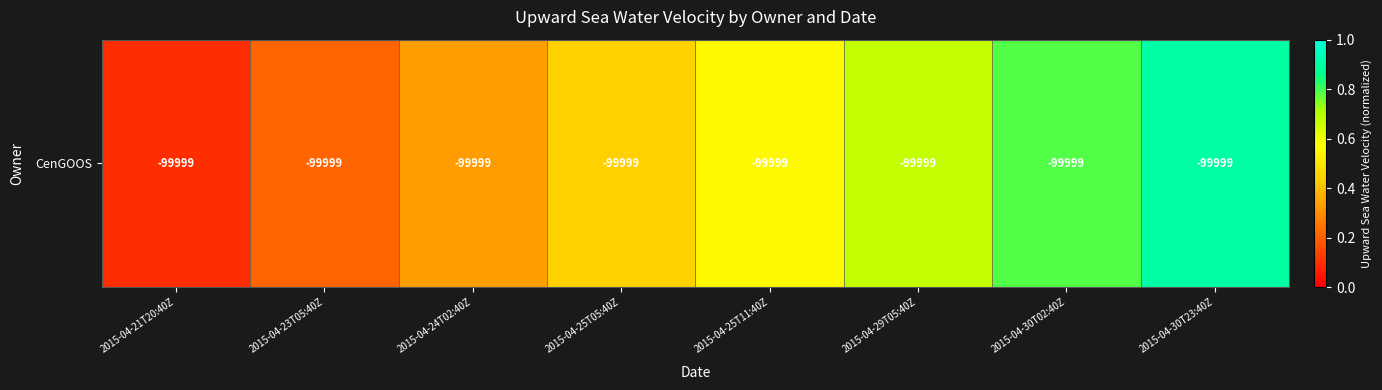

List the labels in order of value, smallest first.

2015-04-21T20:40Z, 2015-04-23T05:40Z, 2015-04-24T02:40Z, 2015-04-25T05:40Z, 2015-04-25T11:40Z, 2015-04-29T05:40Z, 2015-04-30T02:40Z, 2015-04-30T23:40Z